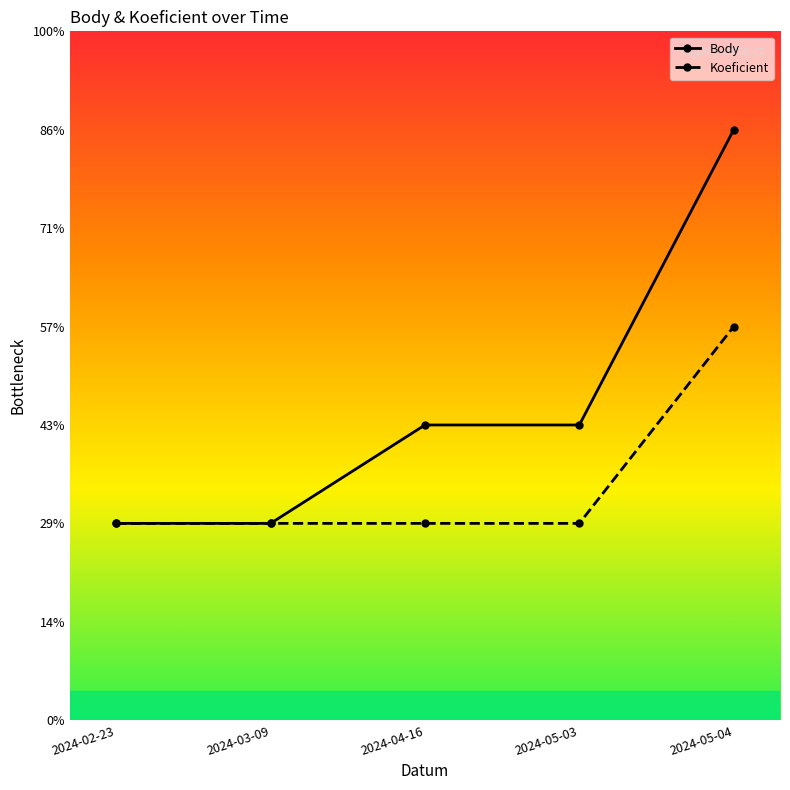

Does the chart have visible grid lines?

No